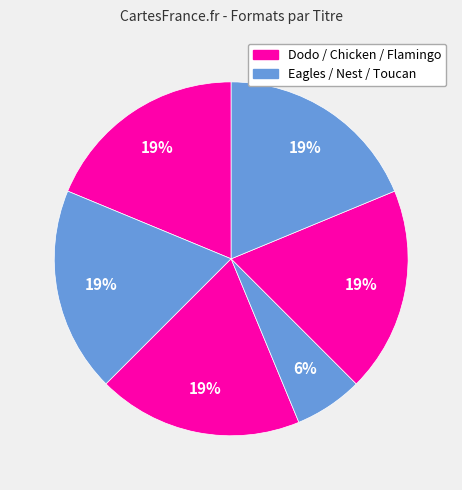

How many segments does this pie chart have?

6